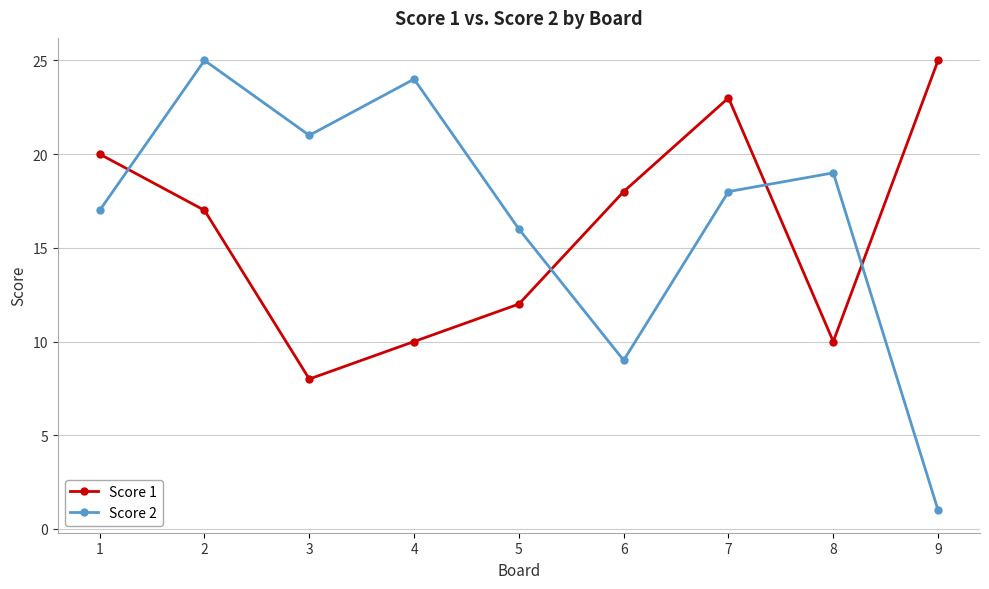

True or false: Score 1 and Score 2 intersect in this chart.

True